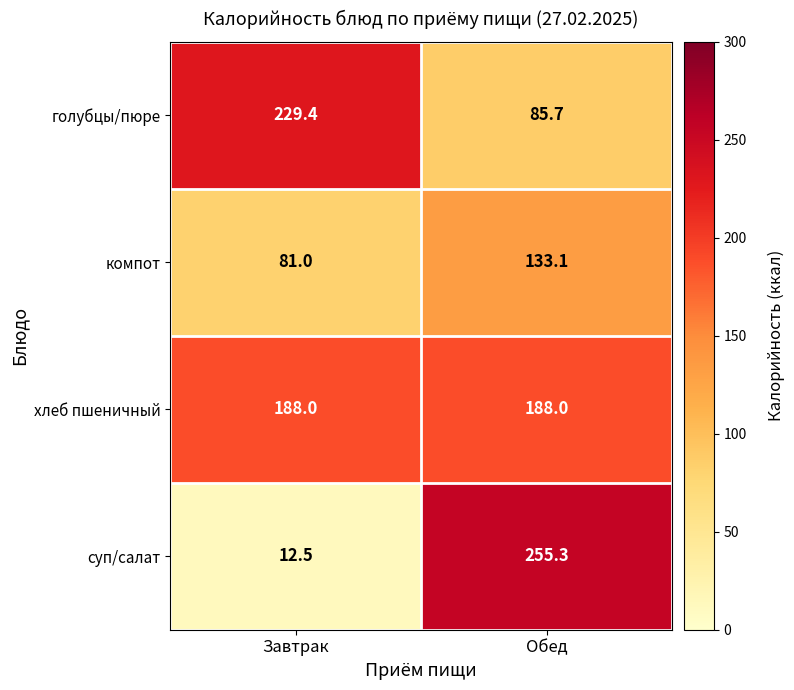

Rank the series at Завтрак from highest to lowest value.

голубцы/пюре, хлеб пшеничный, компот, суп/салат